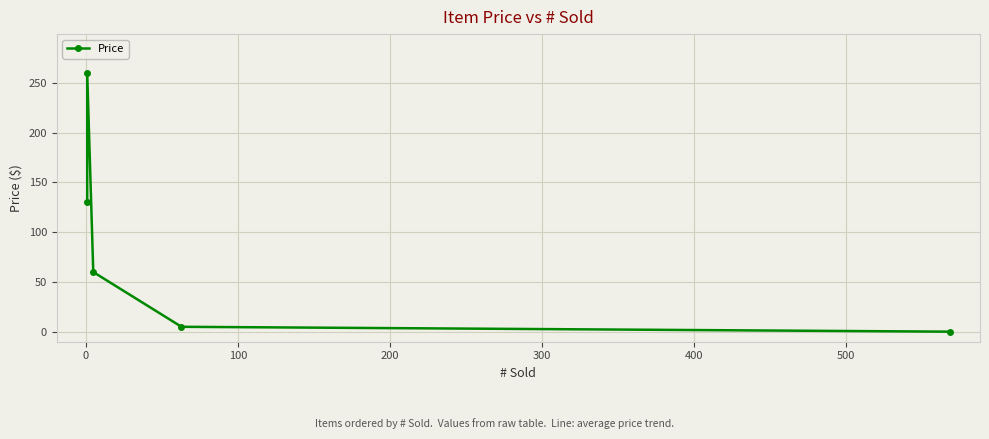

What is the difference between the maximum and second lowest values?

255.0